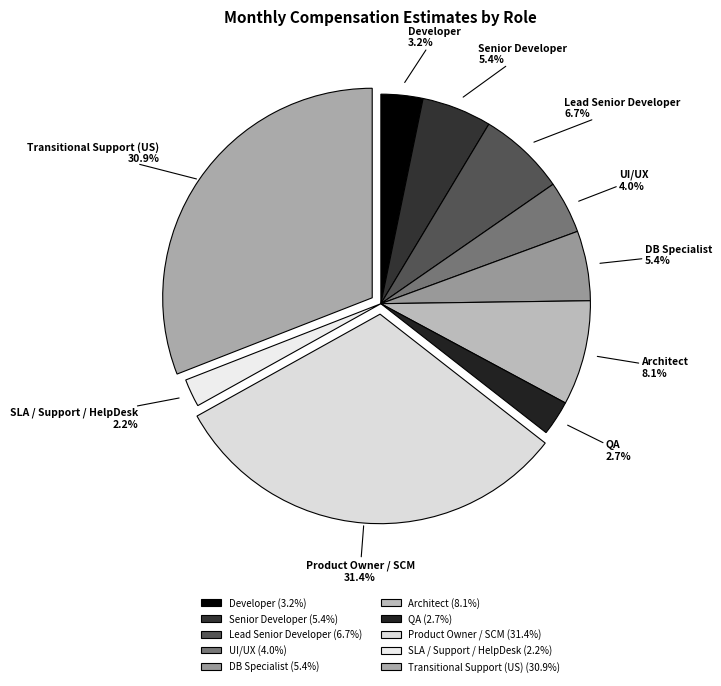

What percentage is the Senior Developer slice, to the nearest percent?

5%